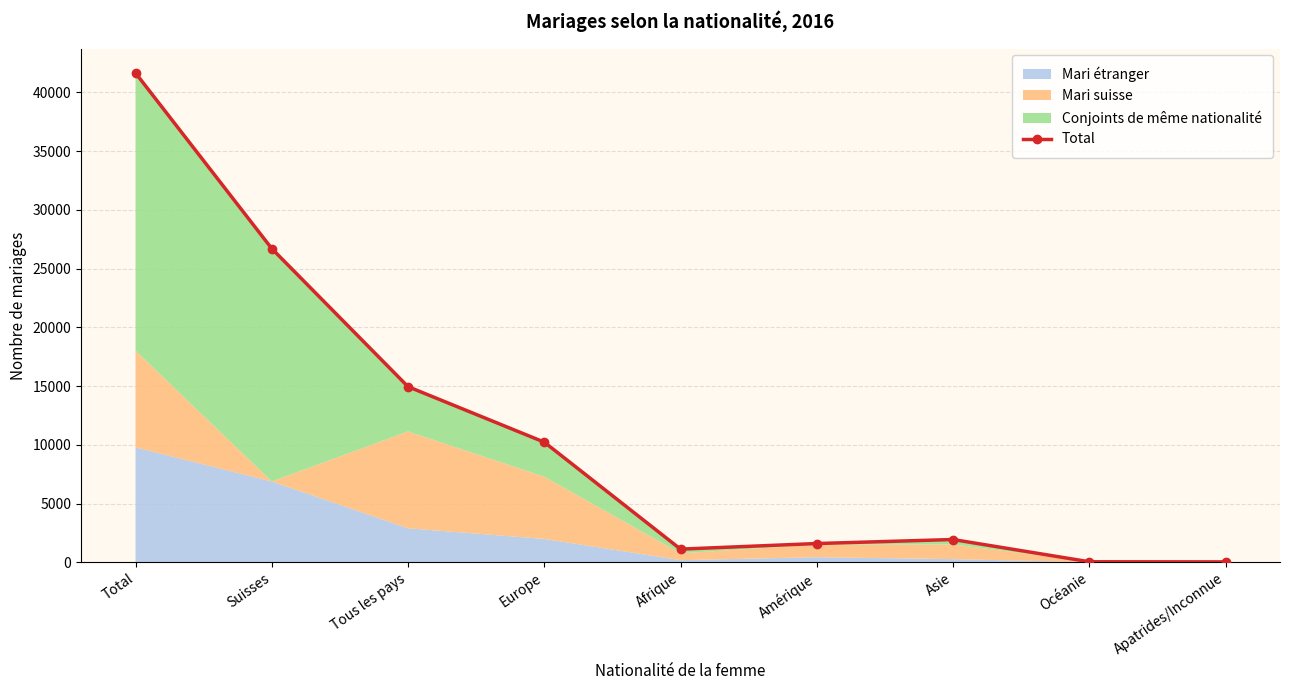

What position from the left is Asie?

7